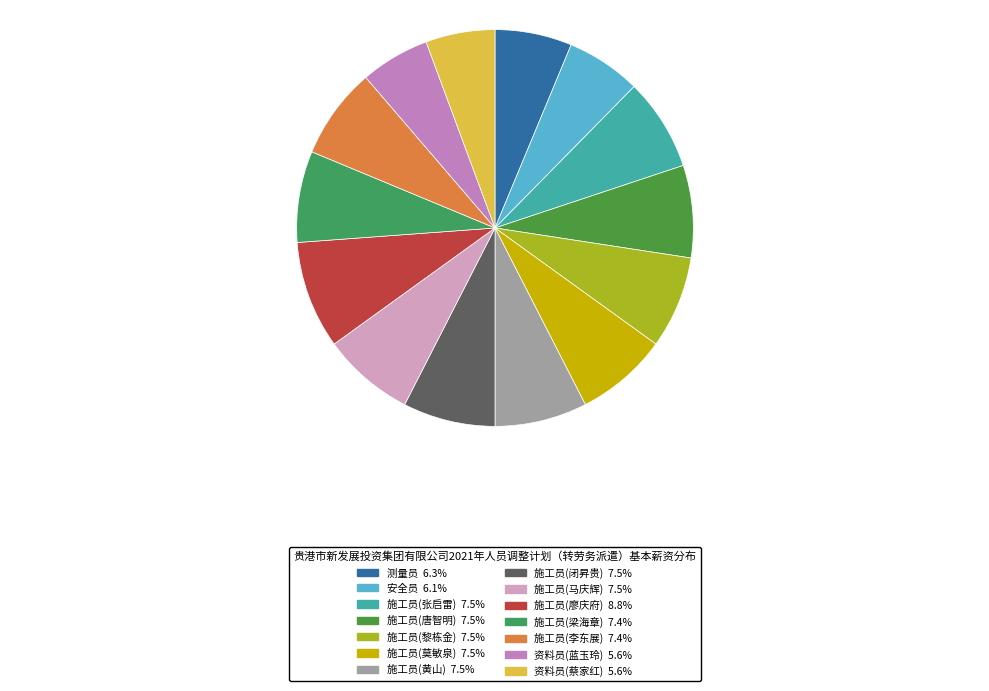

Count the number of slices in the pie.

14